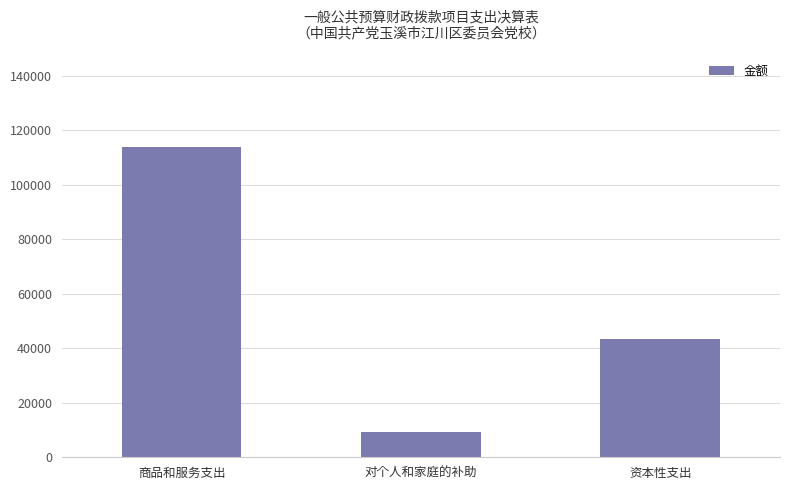

What is the average value?

55500.0